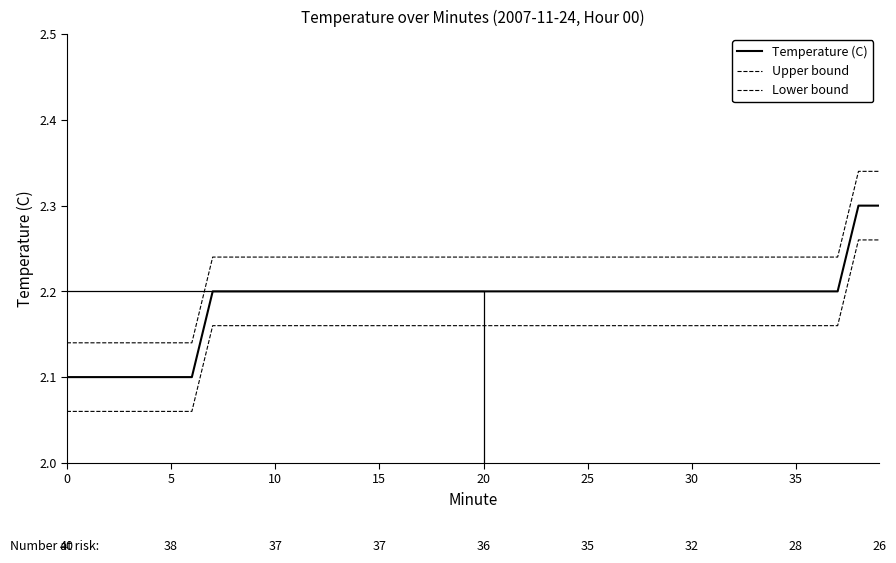

What is the maximum value for Temperature (C)?

2.3